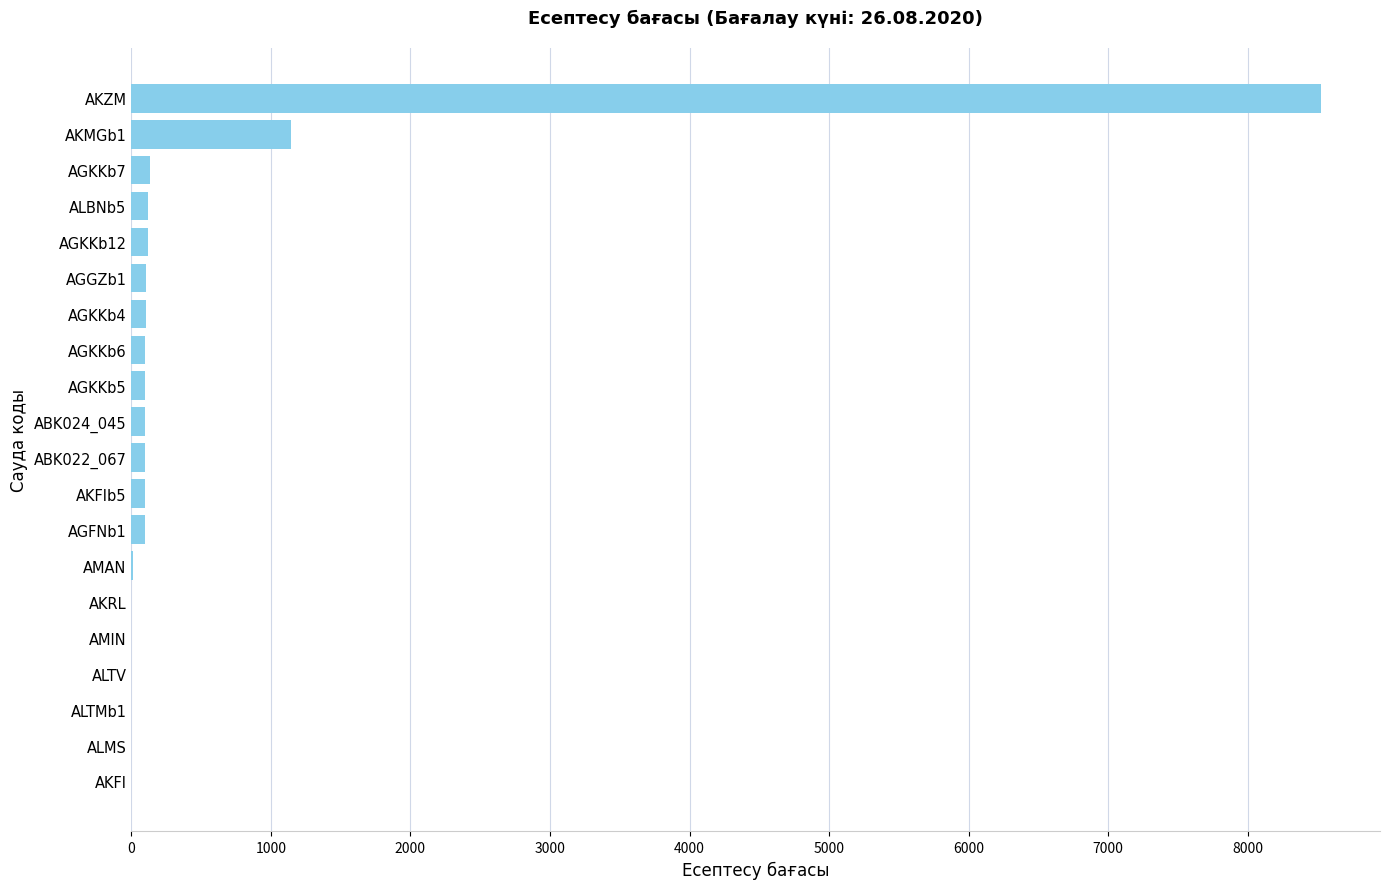

At which category does the chart reach its peak across all series?

AKZM